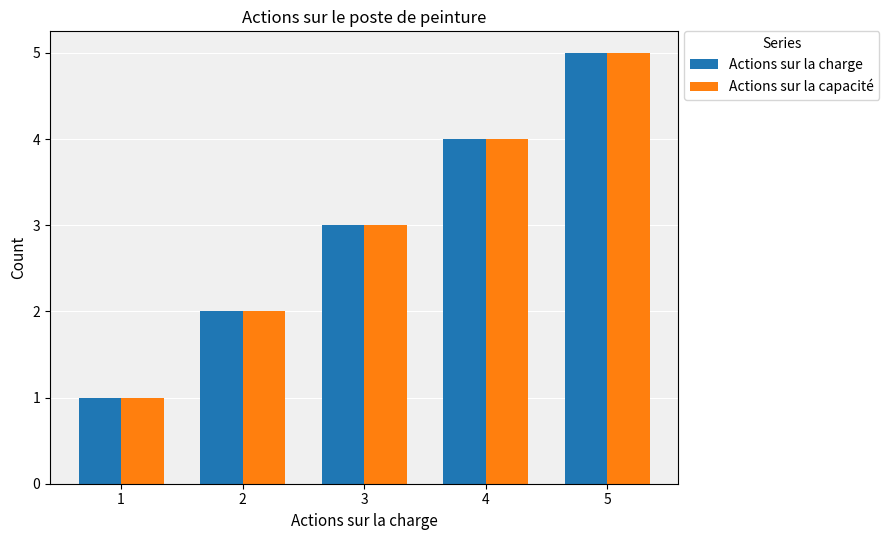

What is the value of the Actions sur la capacité bar at the 5th from the left?

5